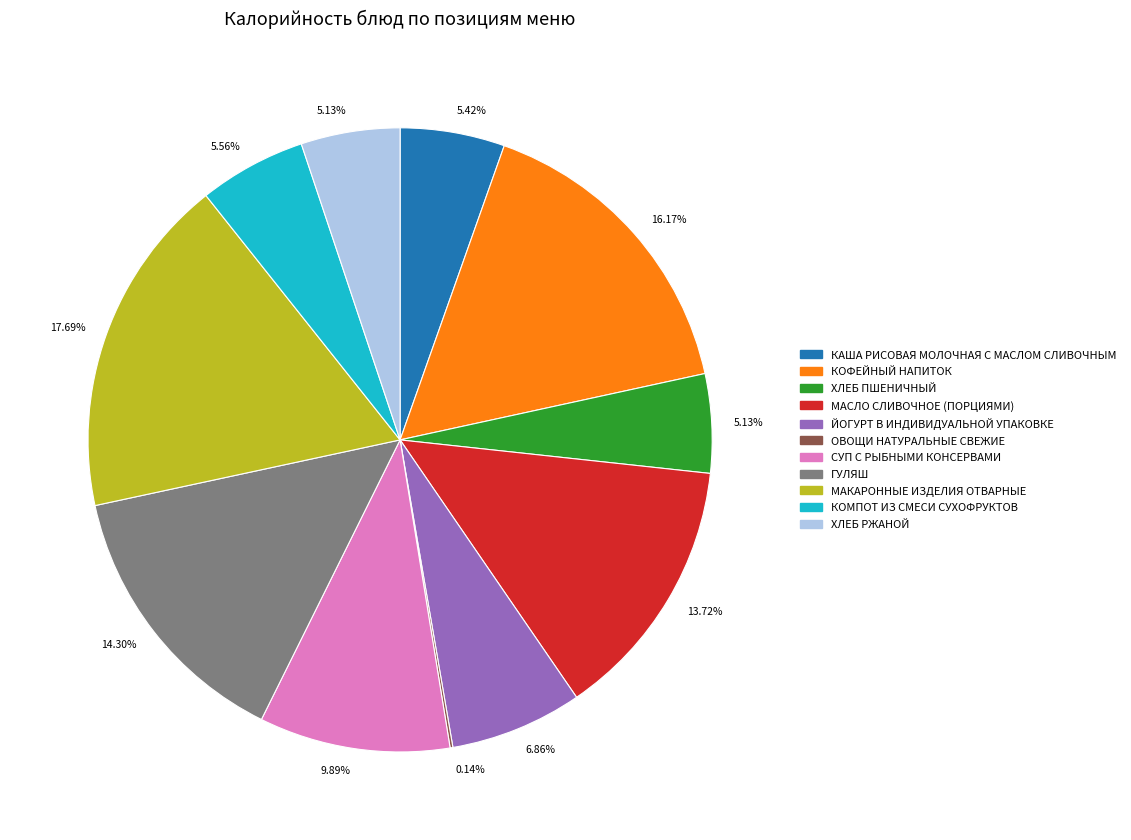

Is there a majority slice in this chart?

No